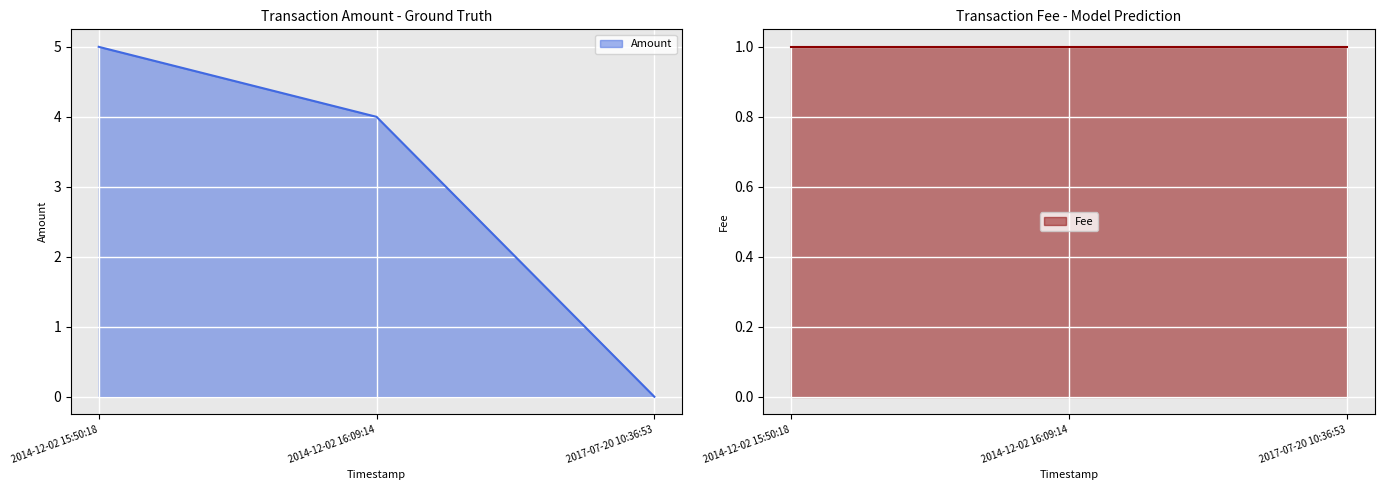

What is the average value of the Fee series?

1